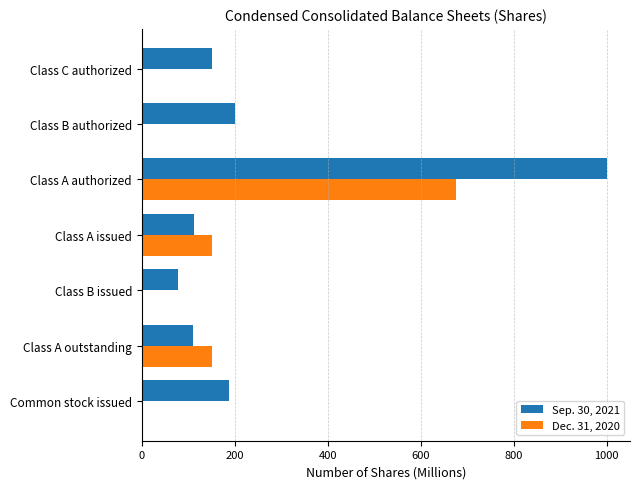

What is the sum of all Dec. 31, 2020 values?

976.7